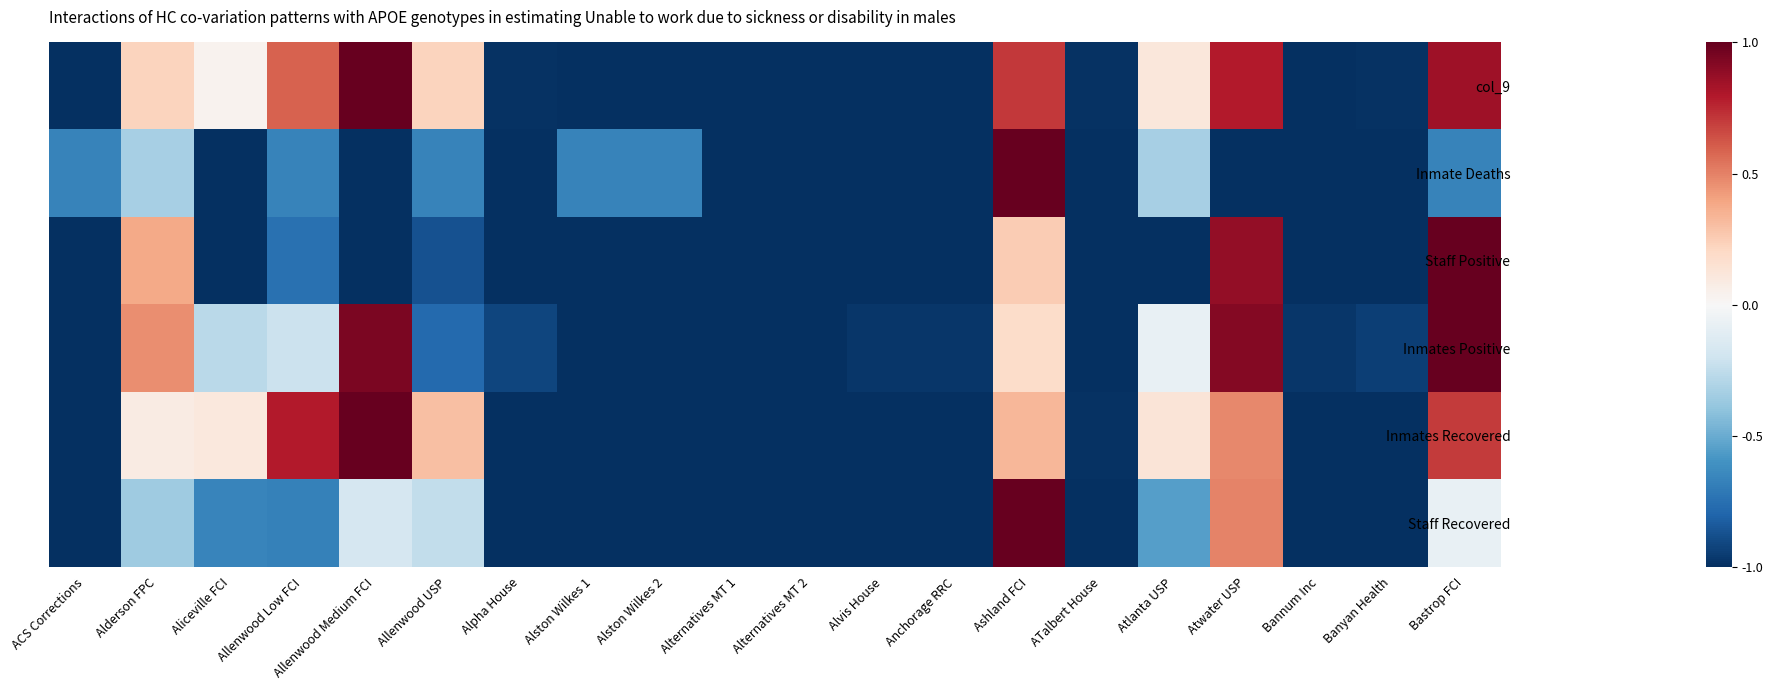

Which series has the largest total across all categories?

col_9